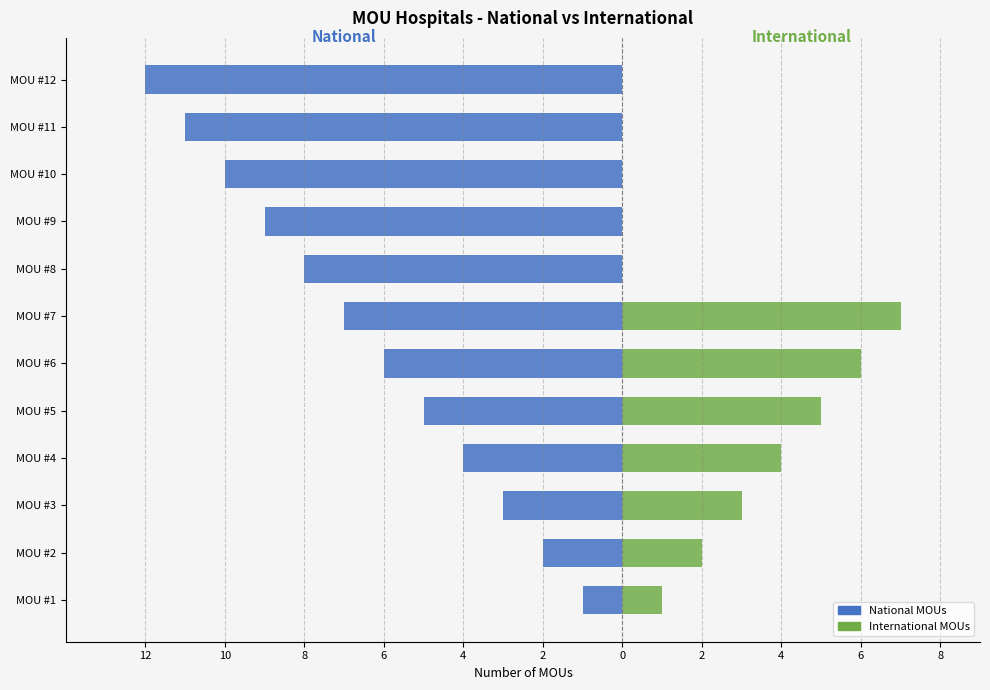

What is the average value of the International series?

2